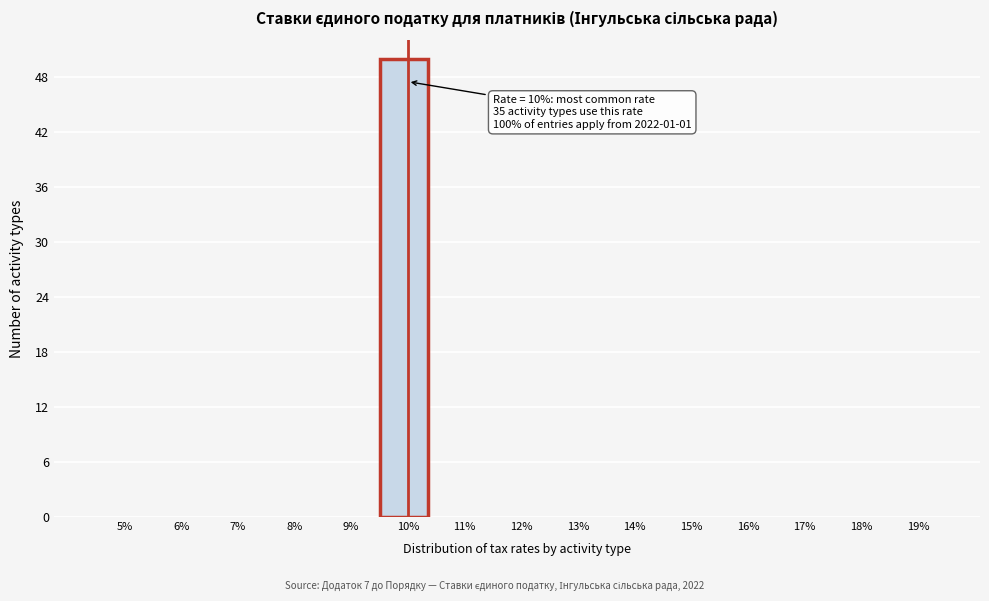

Reading left to right, extract all data points from this chart.

5%=0	6%=0	7%=0	8%=0	9%=0	10%=50	11%=0	12%=0	13%=0	14%=0	15%=0	16%=0	17%=0	18%=0	19%=0